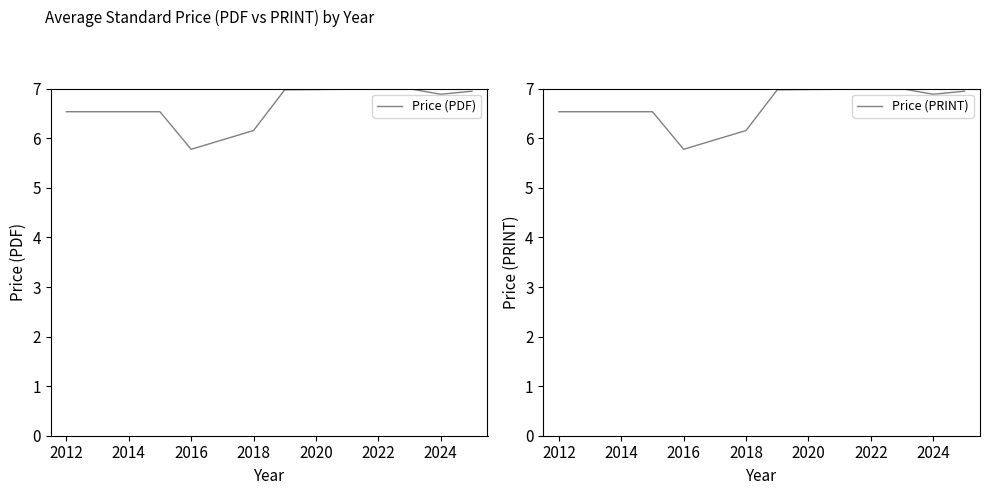

Is it true that Price (PRINT) equals 11.6 at 2012?

False